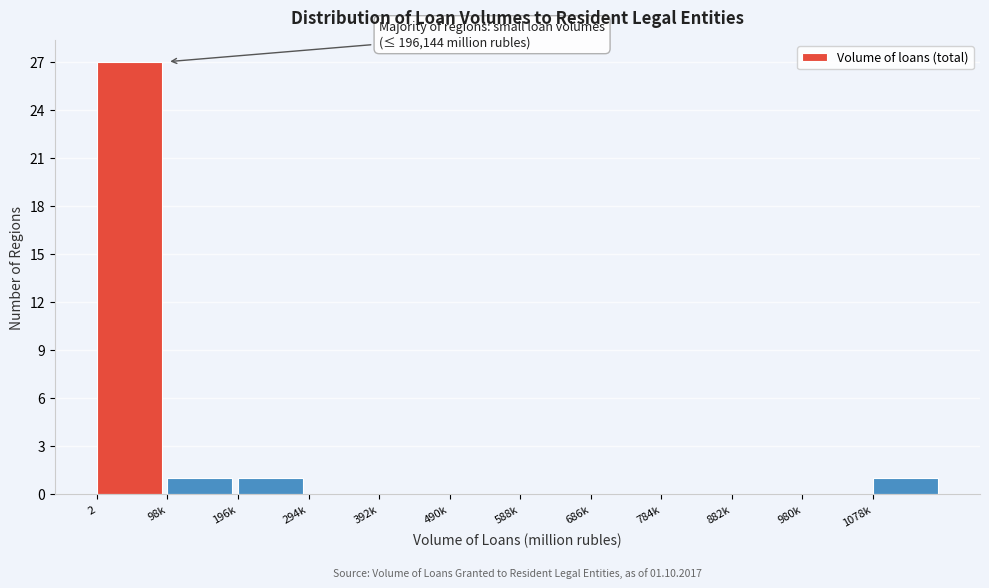

Reading left to right, what are all the values shown in this chart?

2=27	98k=1	196k=1	294k=0	392k=0	490k=0	588k=0	686k=0	784k=0	882k=0	980k=0	1078k=1